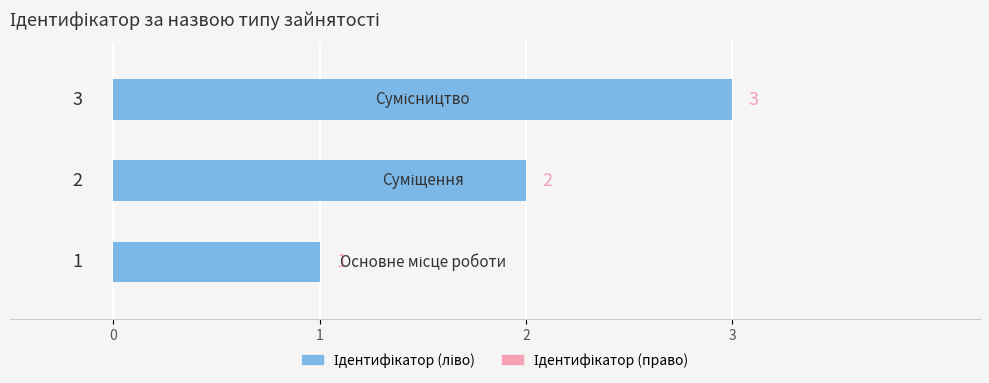

How many Ідентифікатор (ліво) values are between 1 and 3?

3